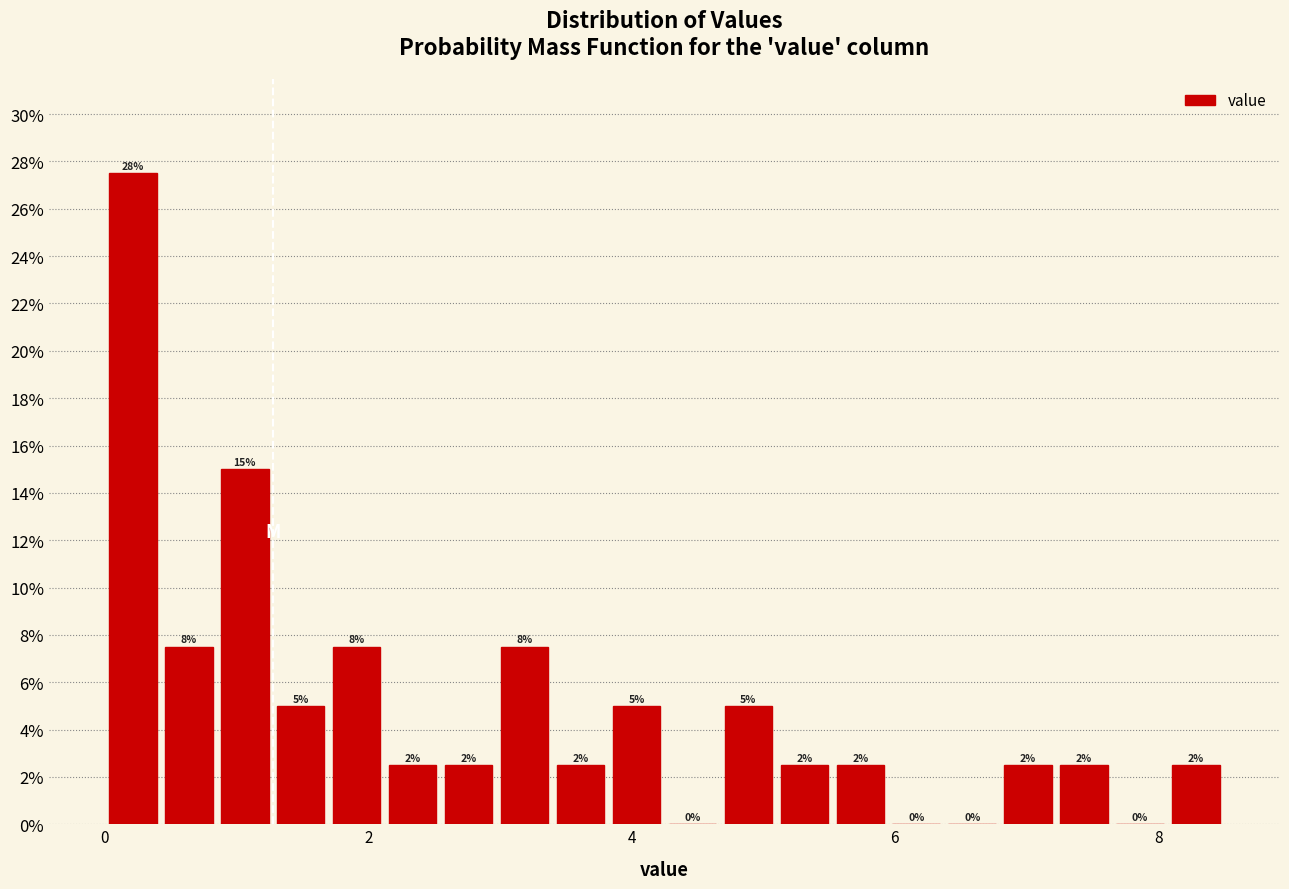

Read against the x-axis, roughly where is the centre of the tallest bar?

0.2